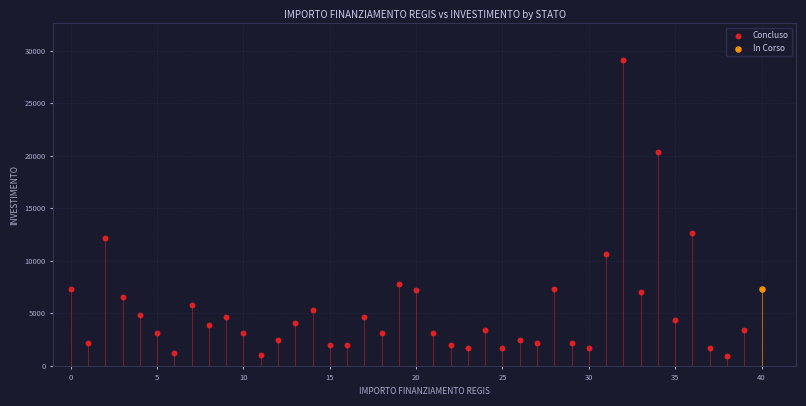

What are all the series names shown in the legend?

Concluso, In Corso